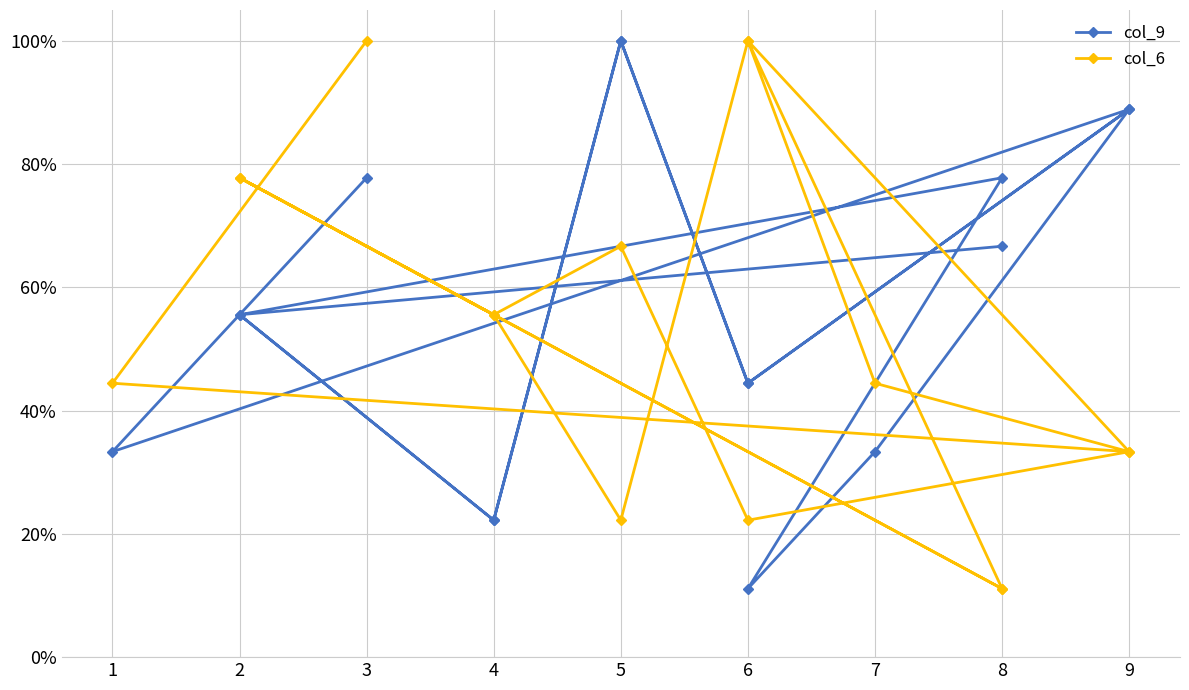

Which series has the largest total across all categories?

col_9